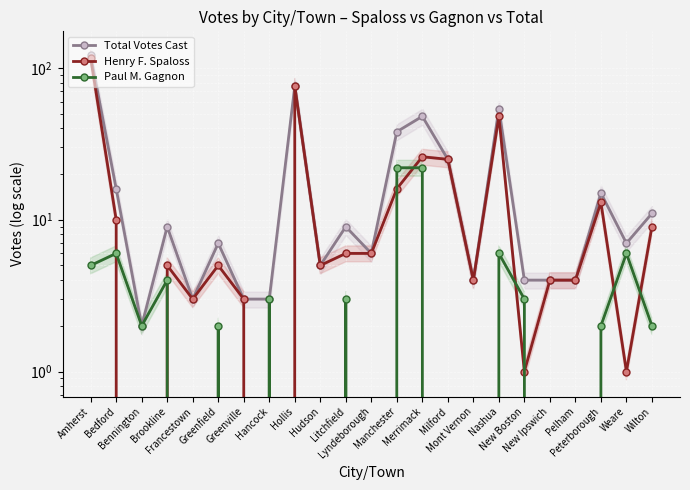

Rank the series at Francestown from highest to lowest value.

Total Votes Cast, Henry F. Spaloss, Paul M. Gagnon